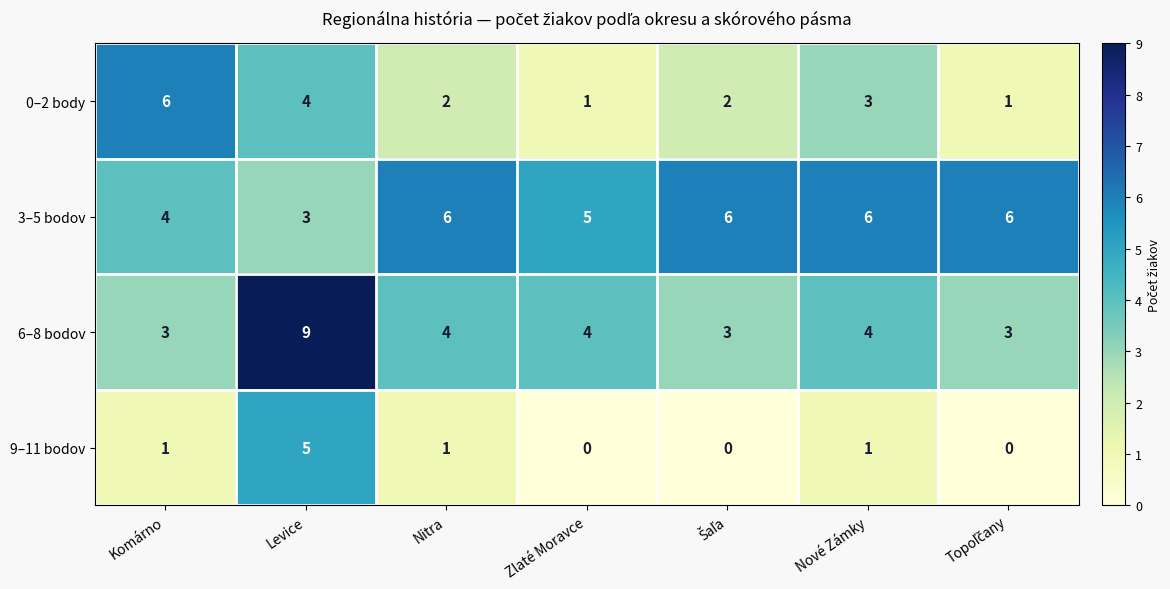

How many data points does each series have?

7